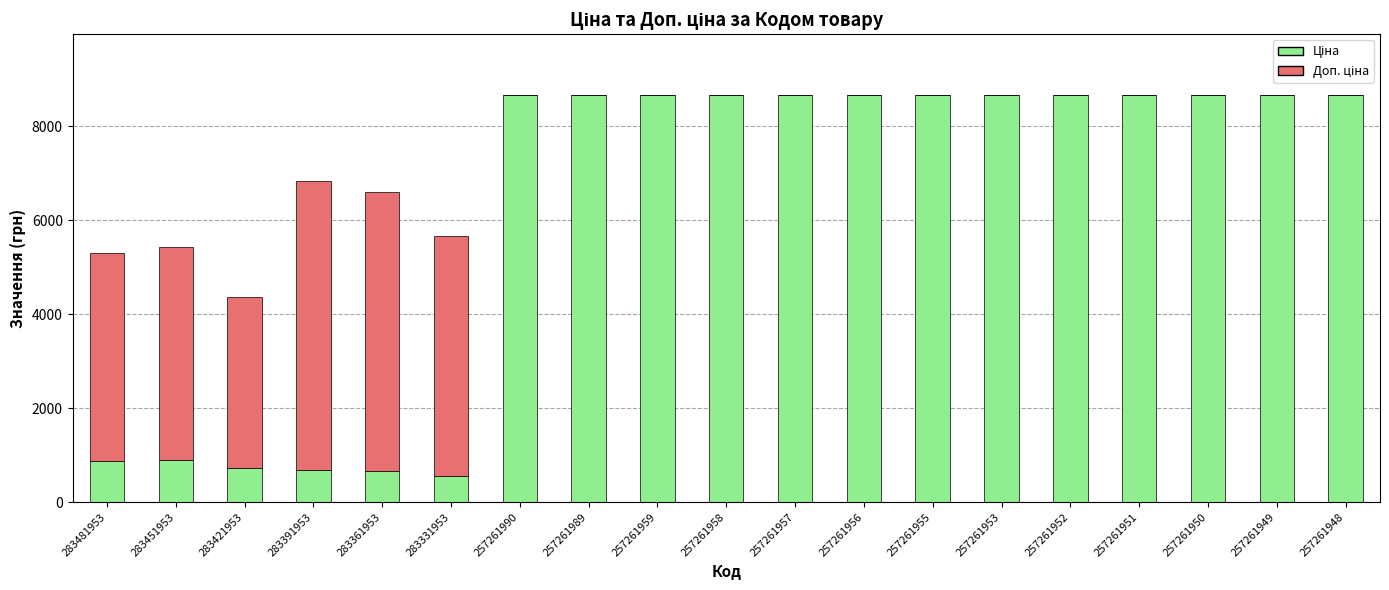

Between 257261989 and 257261951, which series saw the biggest shift?

Ціна